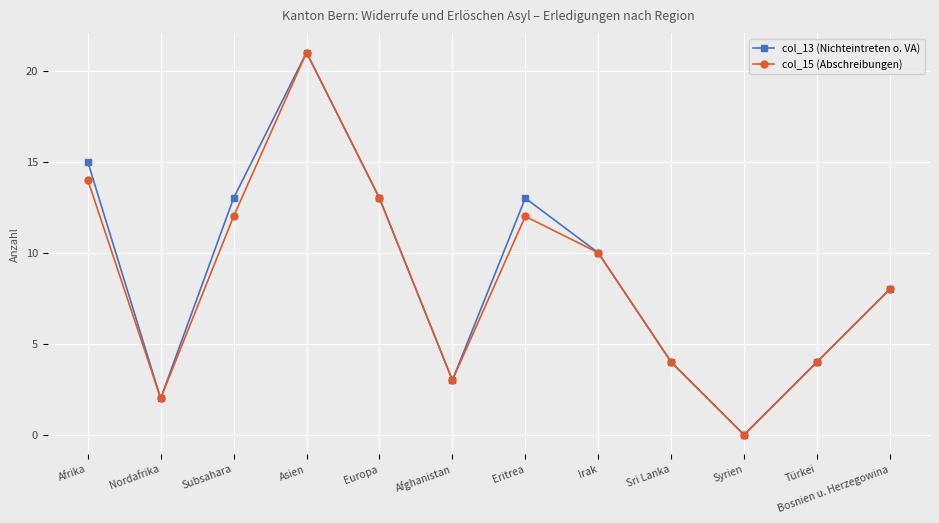

At which label does col_15 (Abschreibungen) first exceed 10?

Afrika